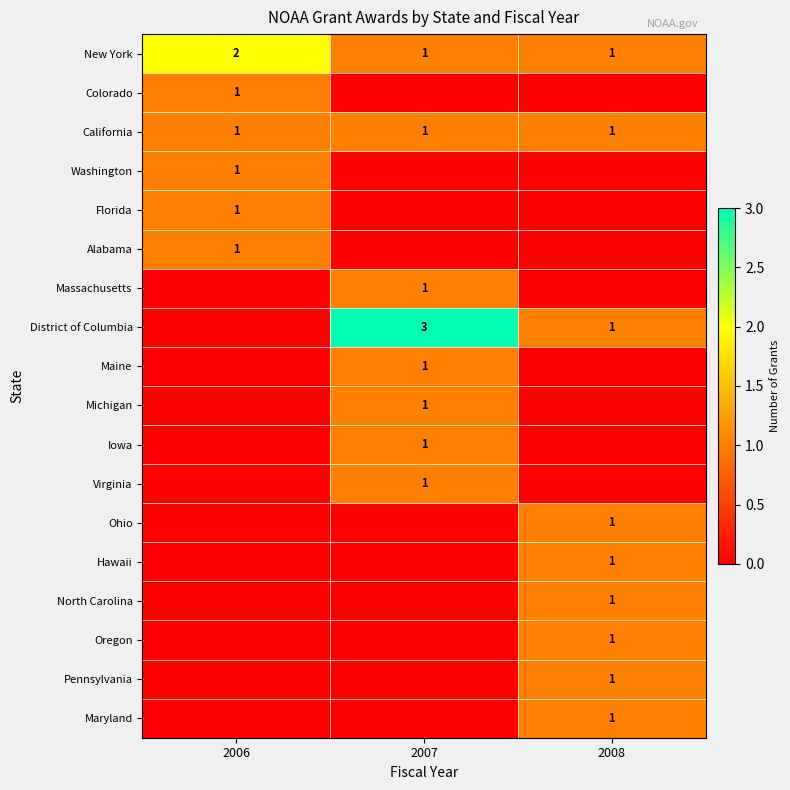

How many categories are shown in the chart?

3